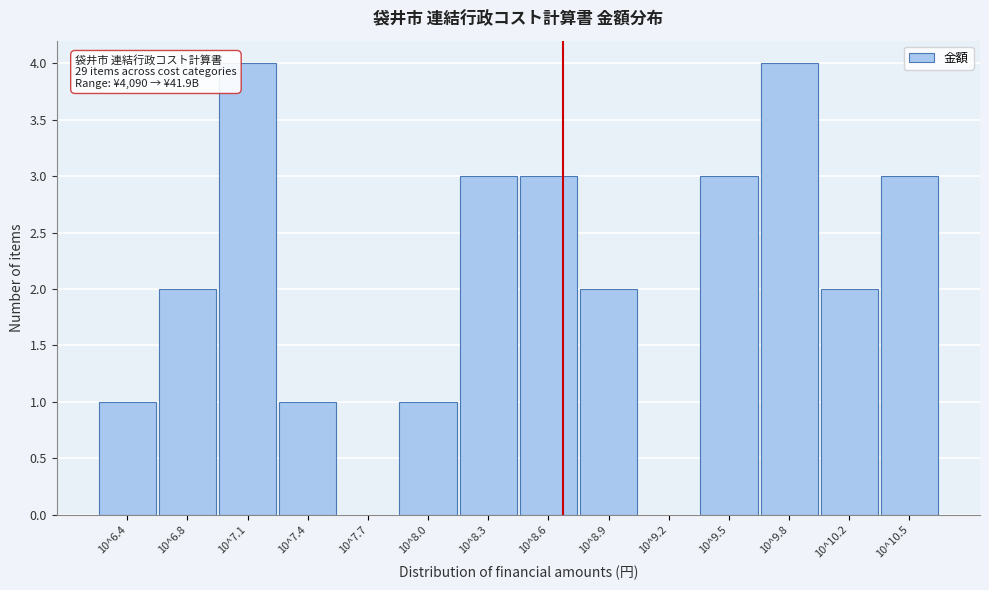

Reading left to right, transcribe all the data shown in this chart.

10^6.4=1	10^6.8=2	10^7.1=4	10^7.4=1	10^7.7=0	10^8.0=1	10^8.3=3	10^8.6=3	10^8.9=2	10^9.2=0	10^9.5=3	10^9.8=4	10^10.2=2	10^10.5=3